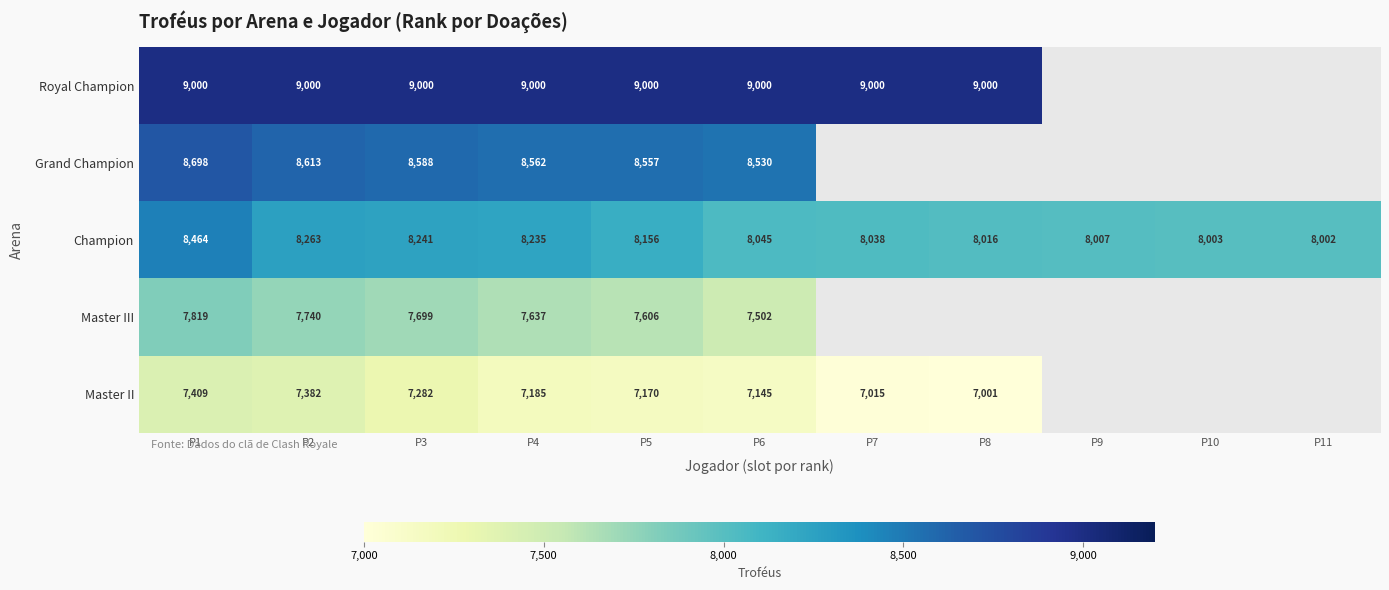

The value of Grand Champion at P4 is 4896.5. True or false?

False